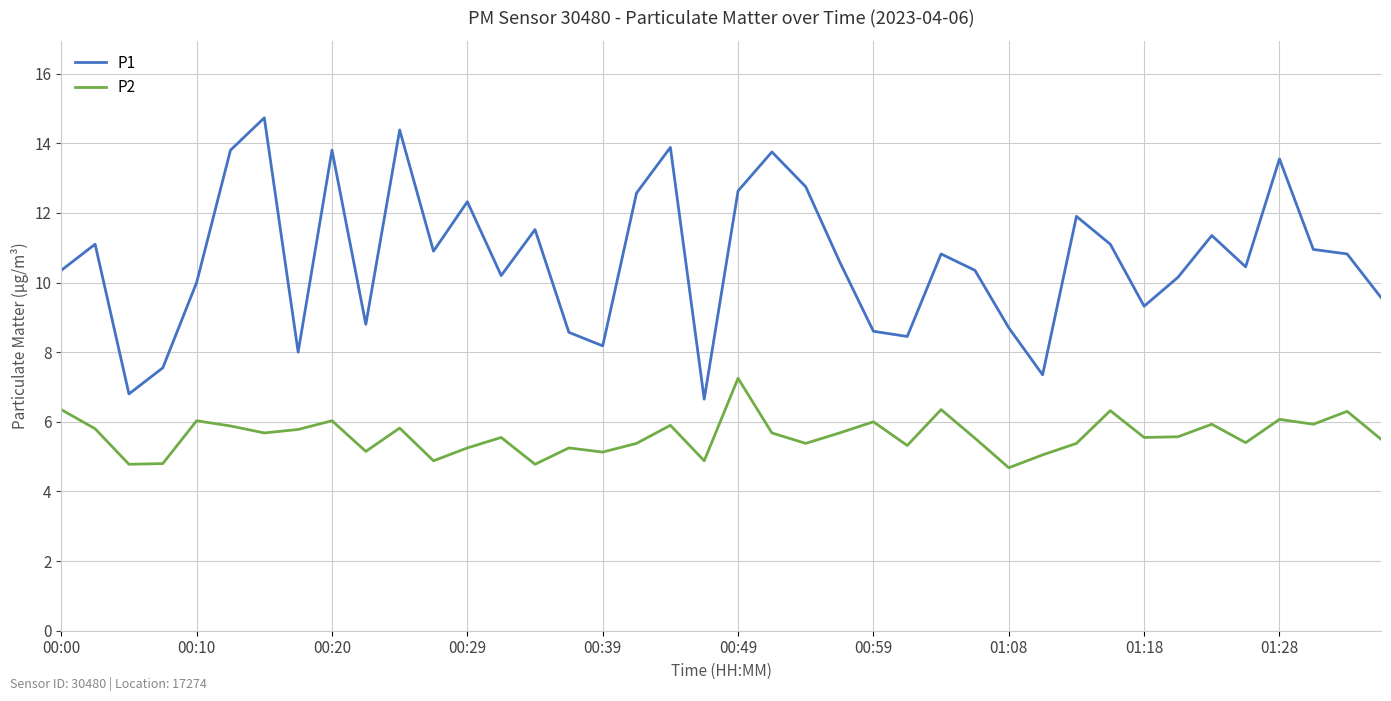

Which series has the largest range (max minus min)?

P1